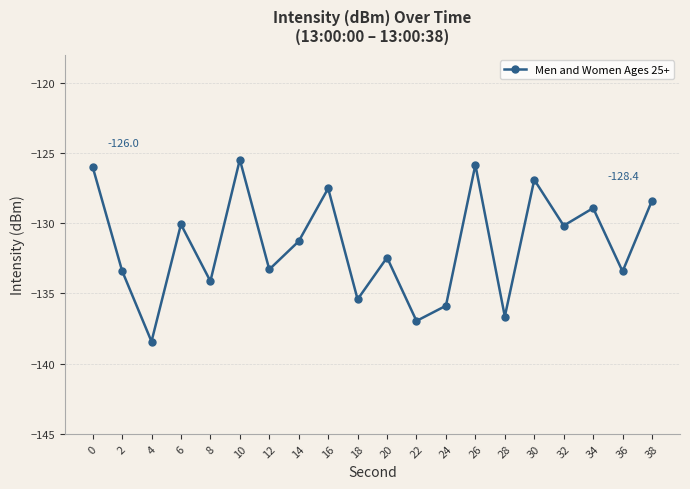

What is the change in value from 24 to 28?

-0.8